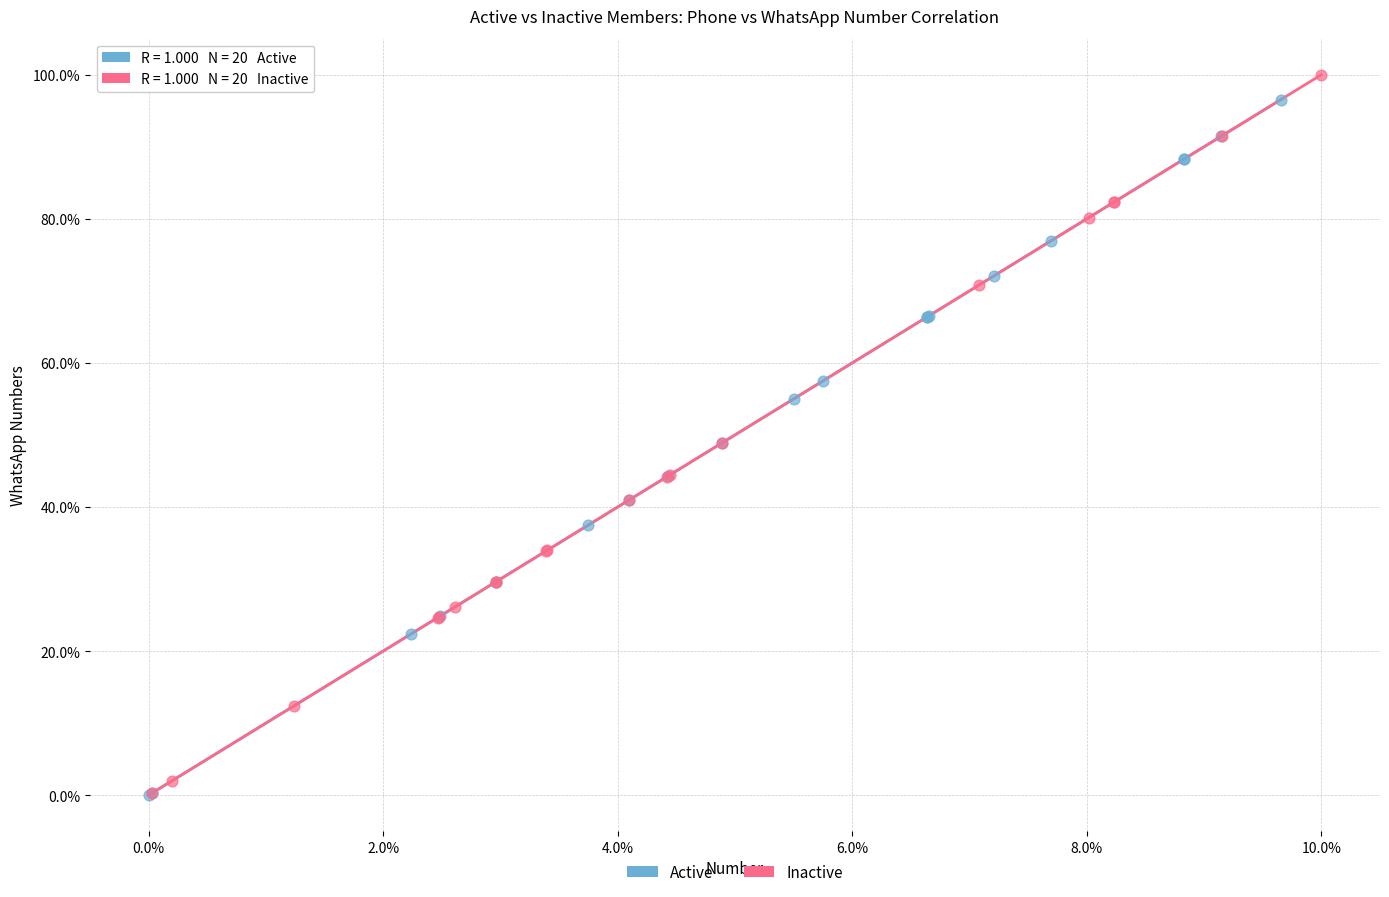

What are all the series names shown in the legend?

Active, Inactive